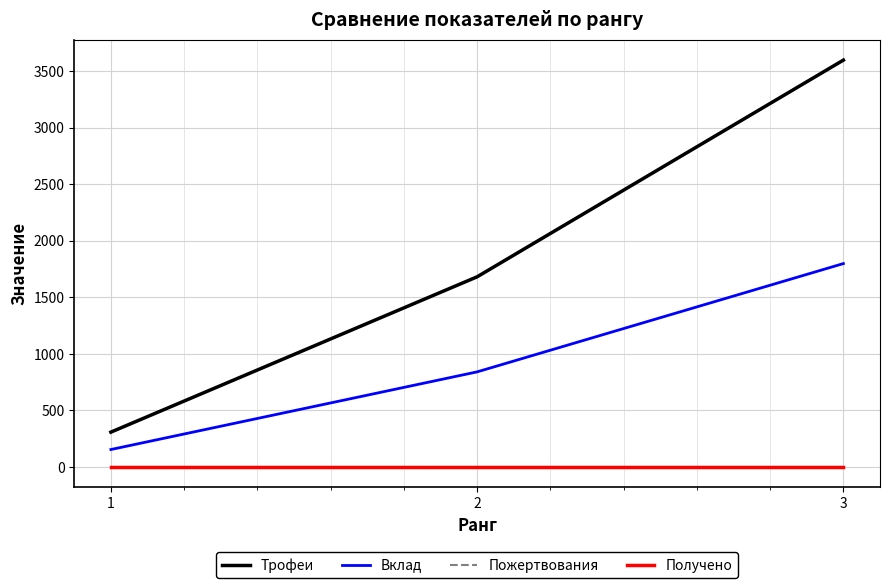

Is this an area chart (filled region under the line)?

No